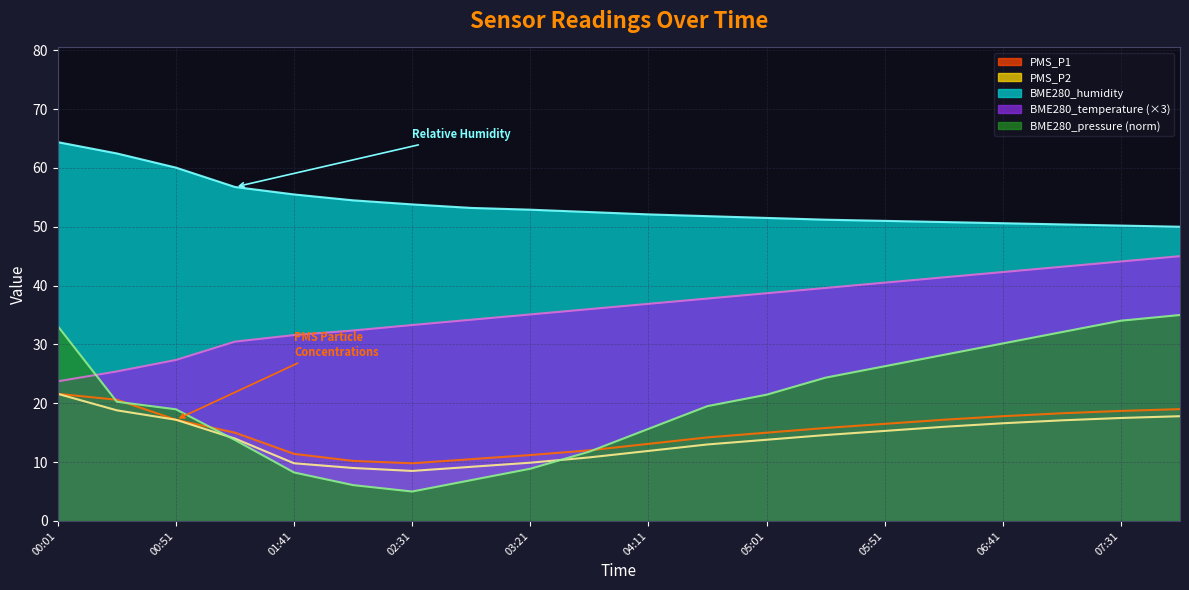

Reading right to left, list all the values displayed in this chart.

BME280_pressure: 35.0	34.0	32.1	30.2	28.2	26.3	24.4	21.5	19.5	15.6	11.8	8.9	6.9	5.0	6.1	8.2	13.8	19.0	20.3	33.1
BME280_humidity: 50.0	50.2	50.4	50.6	50.8	51.0	51.2	51.5	51.8	52.1	52.5	52.9	53.2	53.8	54.5	55.5	56.8	60.0	62.5	64.4
BME280_temperature: 45.0	44.1	43.2	42.3	41.4	40.5	39.6	38.7	37.8	36.9	36.0	35.1	34.2	33.3	32.4	31.6	30.5	27.4	25.4	23.7
PMS_P1: 19.0	18.7	18.3	17.8	17.2	16.5	15.8	15.0	14.2	13.1	12.0	11.2	10.5	9.8	10.2	11.4	15.0	17.2	20.6	21.6
PMS_P2: 17.8	17.5	17.1	16.6	16.0	15.3	14.6	13.8	13.0	11.9	10.8	9.9	9.2	8.5	9.0	9.8	14.0	17.2	18.8	21.6